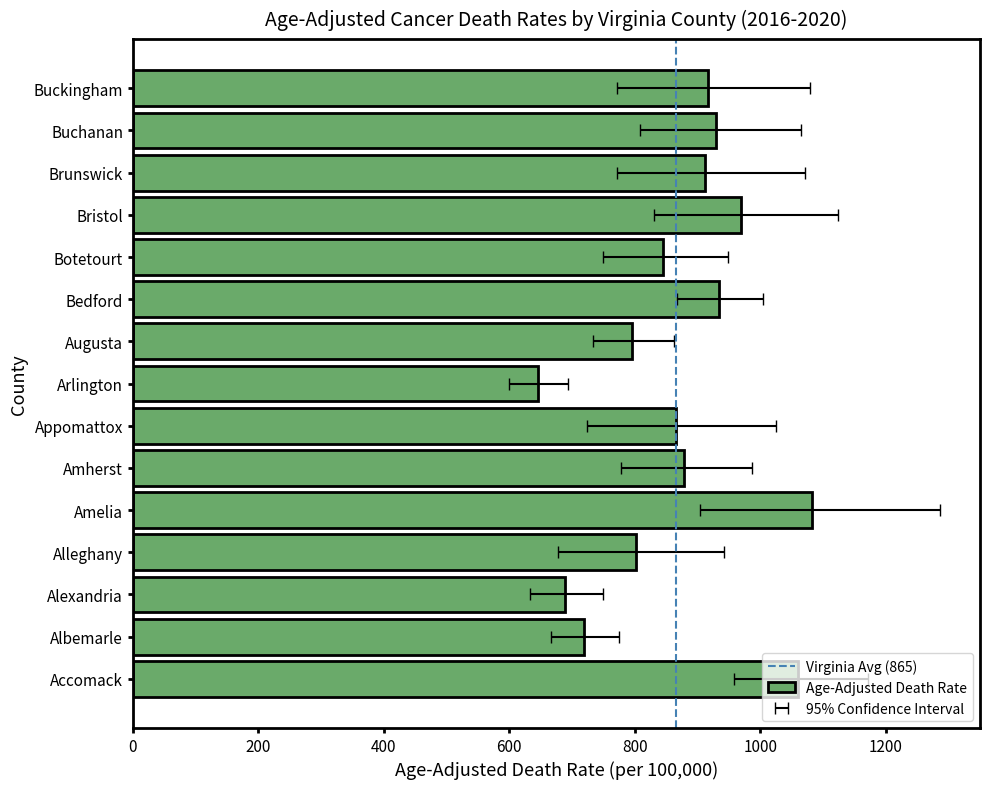

How many series are shown in this chart?

3